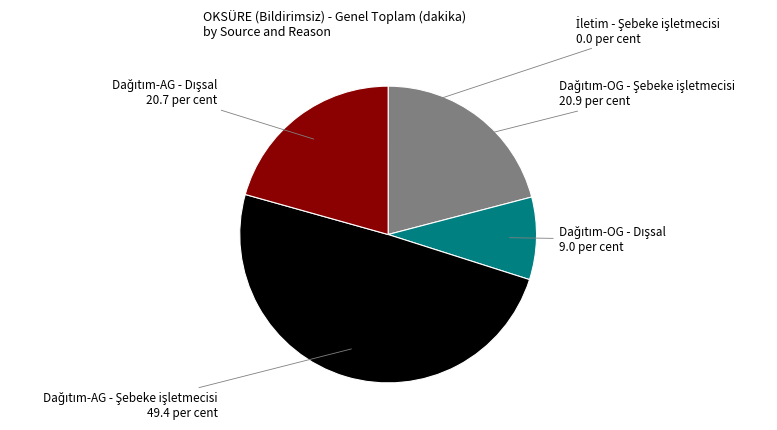

Is there any slice that represents more than half of the pie?

No